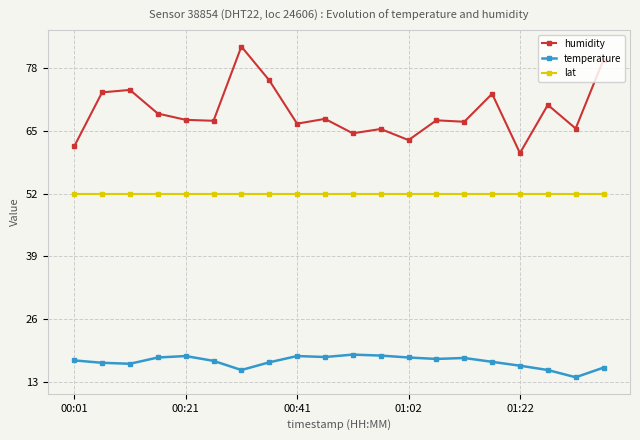

What is the smallest value displayed?

13.9